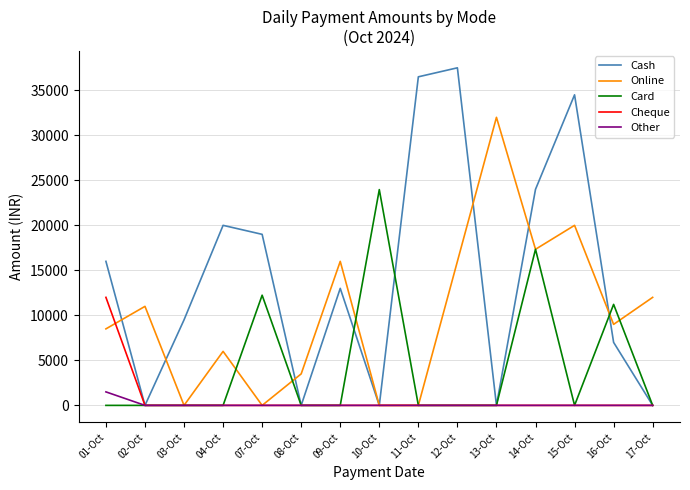

Where does the Online series first go above 9000?

02-Oct